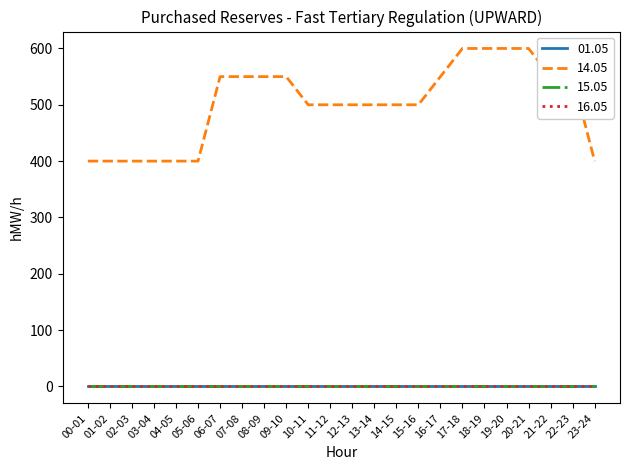

True or false: 16.05 and 14.05 cross at least once.

False